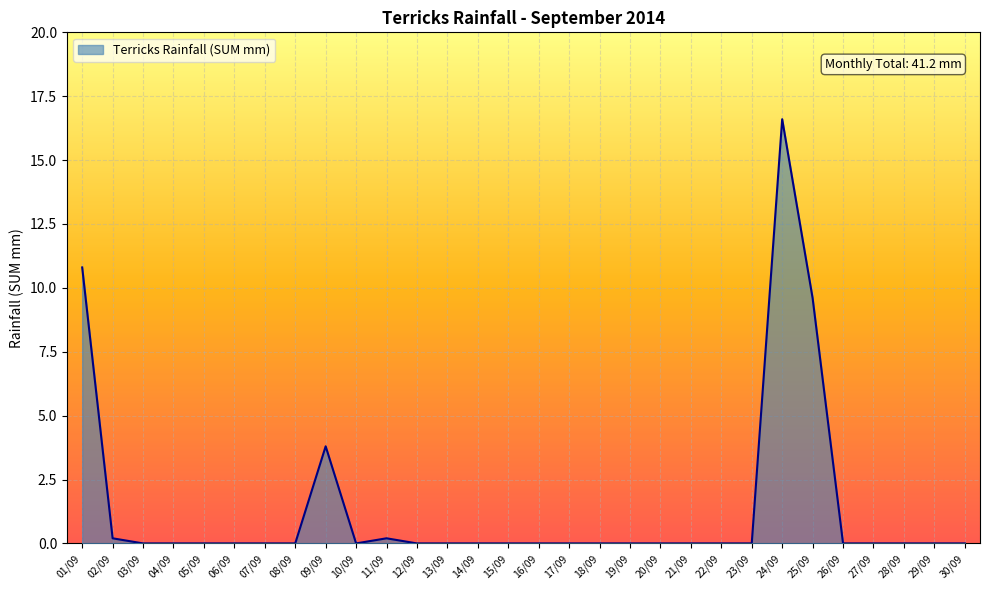

Reading right to left, list all the values displayed in this chart.

30/09=0.0	29/09=0.0	28/09=0.0	27/09=0.0	26/09=0.0	25/09=9.6	24/09=16.6	23/09=0.0	22/09=0.0	21/09=0.0	20/09=0.0	19/09=0.0	18/09=0.0	17/09=0.0	16/09=0.0	15/09=0.0	14/09=0.0	13/09=0.0	12/09=0.0	11/09=0.2	10/09=0.0	09/09=3.8	08/09=0.0	07/09=0.0	06/09=0.0	05/09=0.0	04/09=0.0	03/09=0.0	02/09=0.2	01/09=10.8